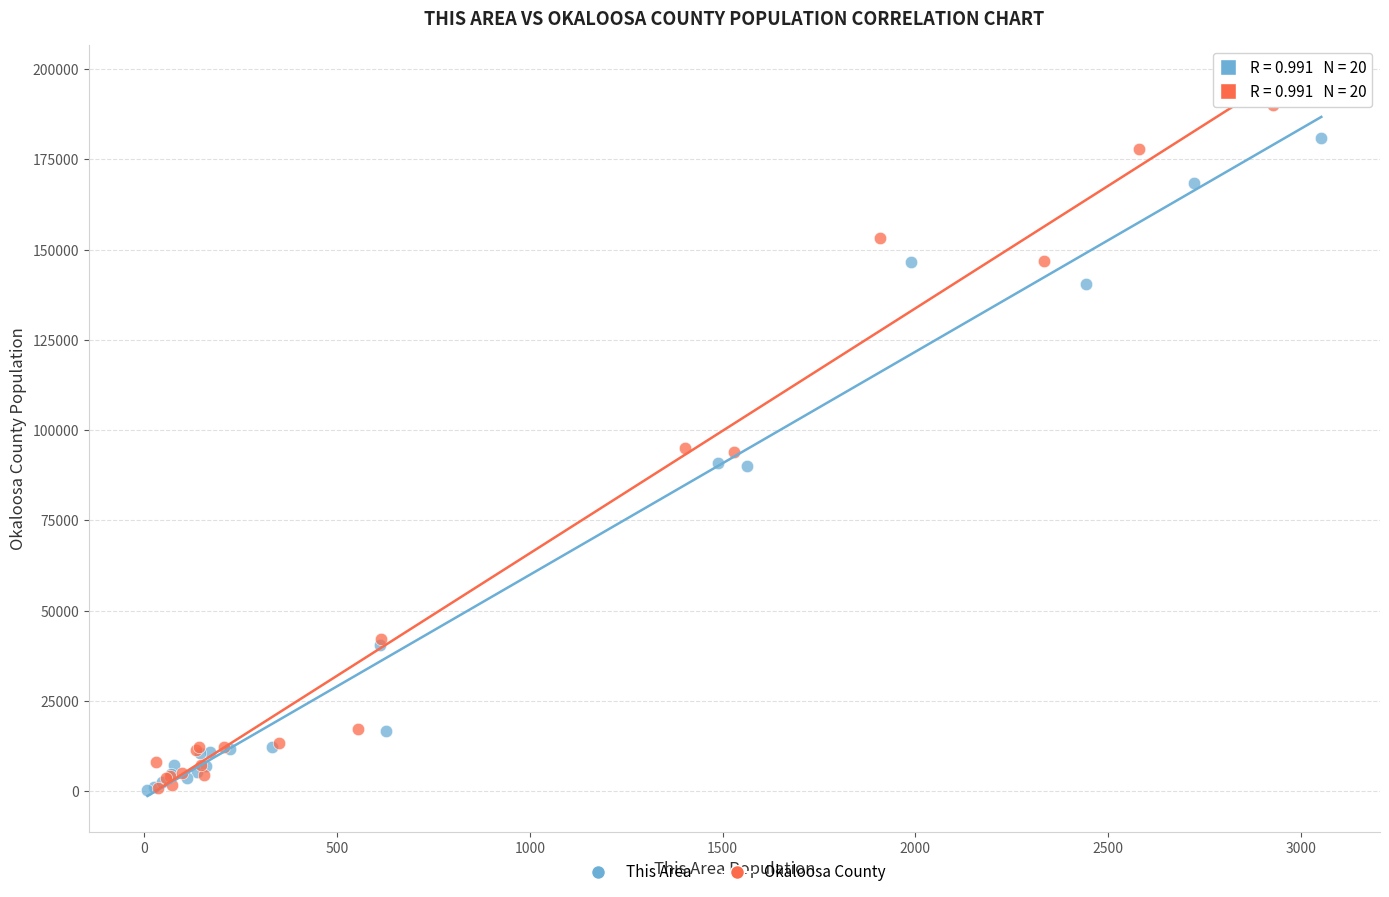

What are all the series names shown in the legend?

This Area, Okaloosa County